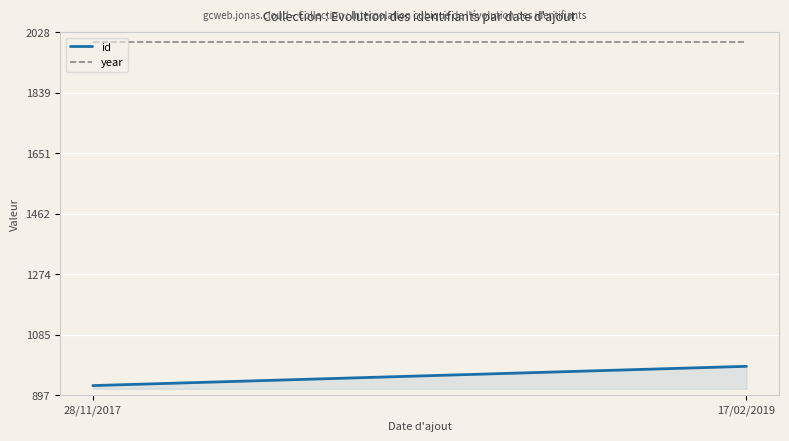

Count the number of categories in the chart.

2